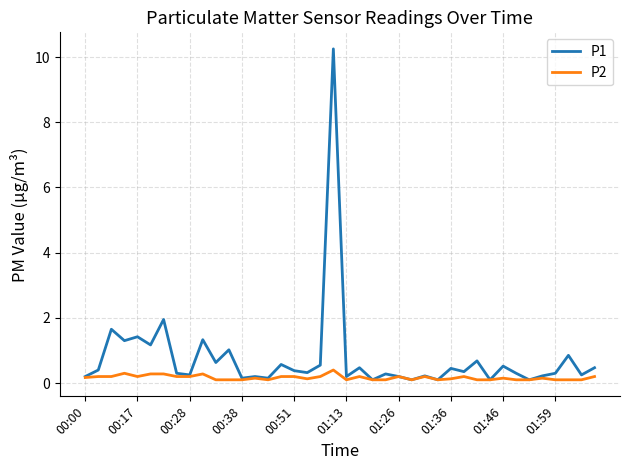

What is the minimum value for P2?

0.1